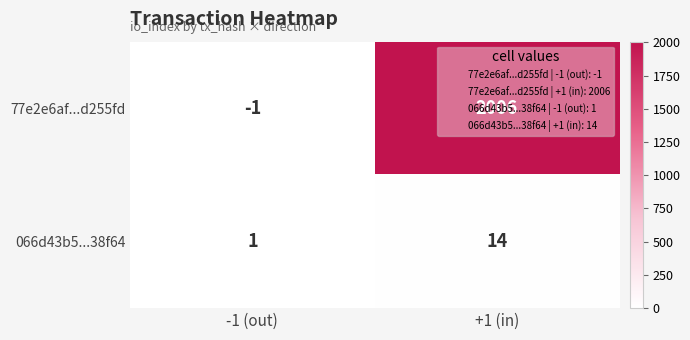

What is the sum of all 066d43b5...38f64 values?

15